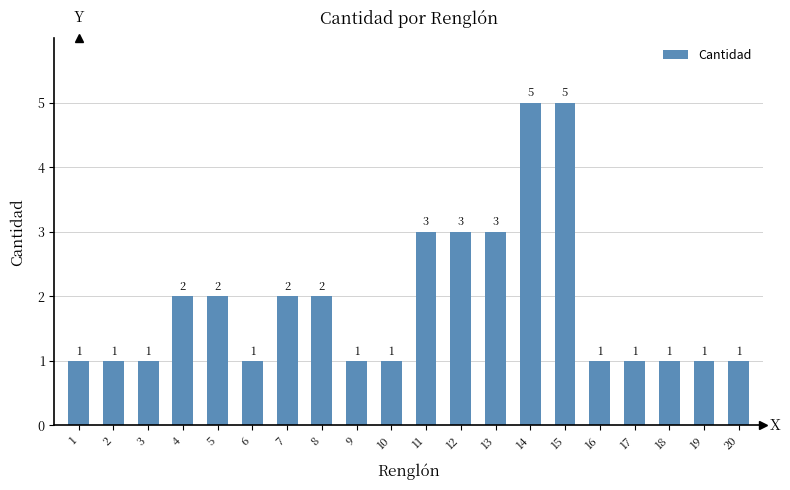

How many bars are there in total?

20